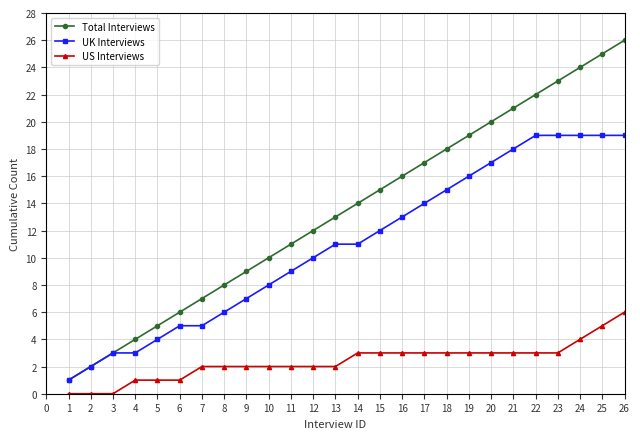

How many lines are shown in the chart?

3